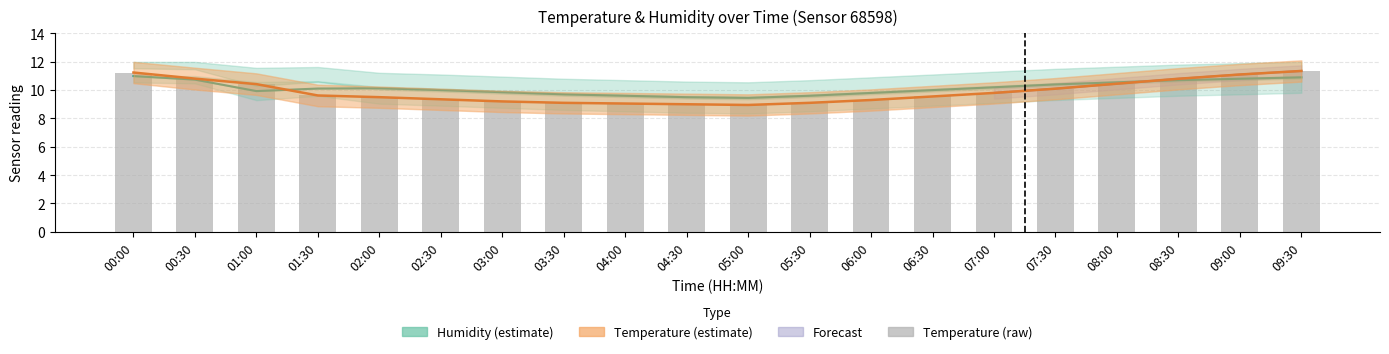

How many groups of bars are there?

20